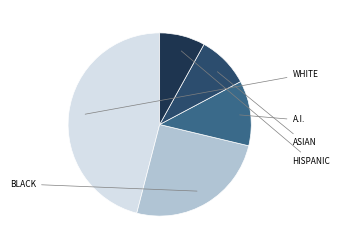

Is there any slice that represents more than half of the pie?

No